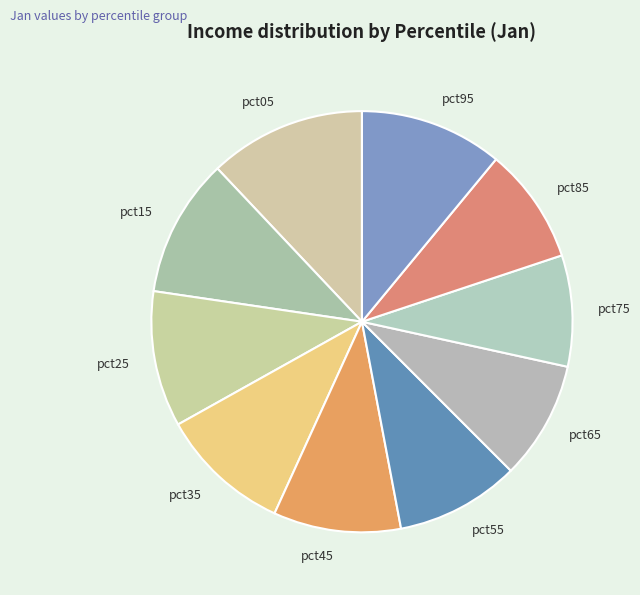

Do pct65 and pct45 together represent more than half of the pie?

No